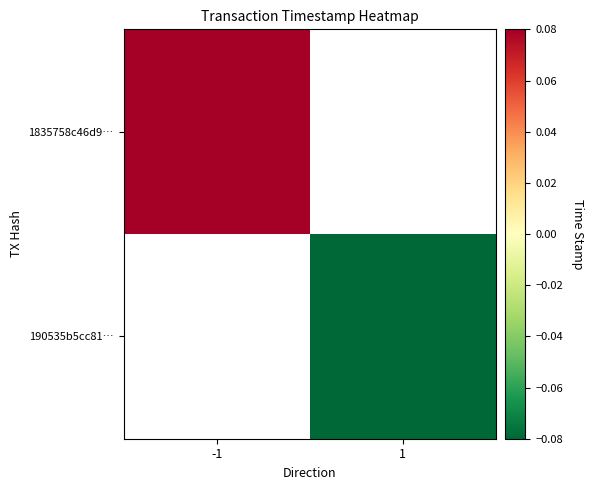

How many series are shown in this chart?

2